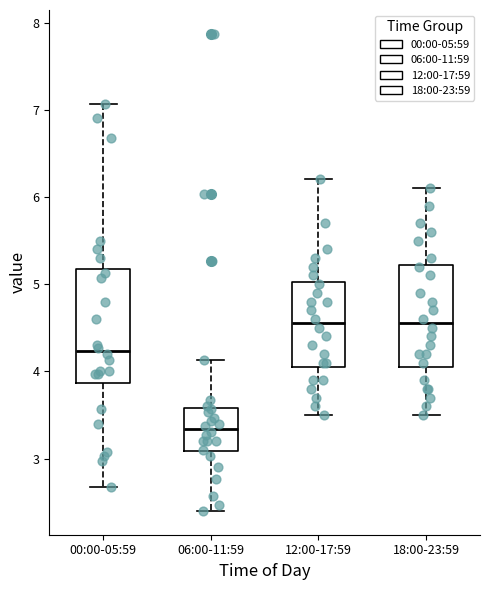

Reading left to right, transcribe this box plot: for each box, give where its median line is, the range the box spans, and where its two whiskers end, as read against the y-axis. The values are not printed on the chart, so give them approximately, as read against the axis.

00:00-05:59: median 4.2, box 3.9 to 5.2, whiskers 2.7 to 7.1
06:00-11:59: median 3.3, box 3.1 to 3.6, whiskers 2.4 to 4.1
12:00-17:59: median 4.6, box 4.1 to 5.0, whiskers 3.5 to 6.2
18:00-23:59: median 4.6, box 4.1 to 5.2, whiskers 3.5 to 6.1